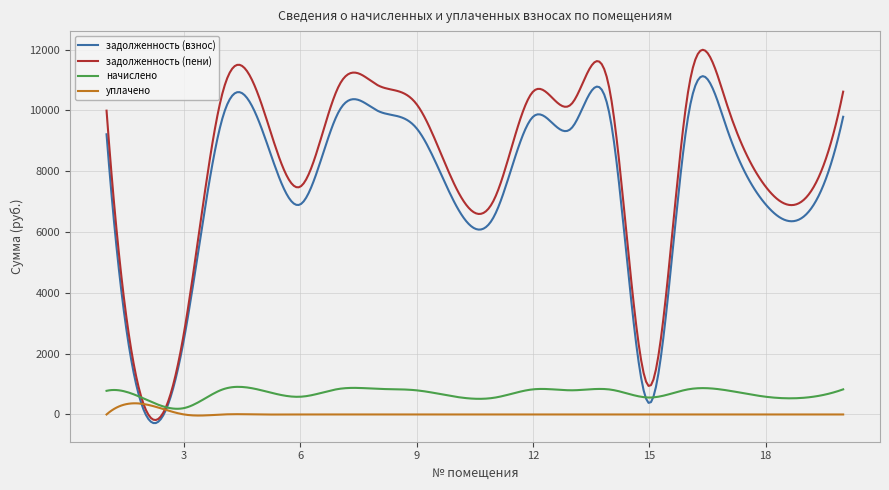

Which series has the largest total across all categories?

задолженность (пени)